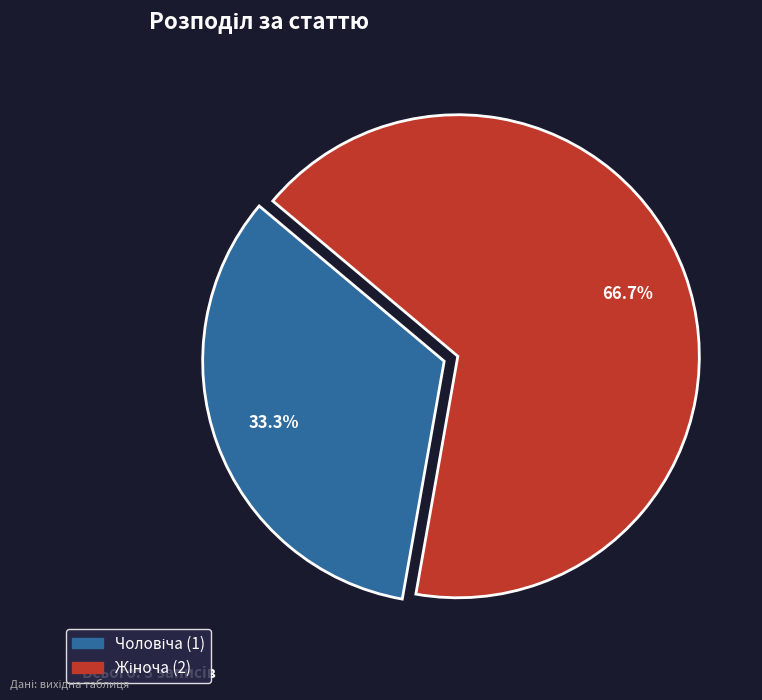

Is there a majority slice in this chart?

Yes